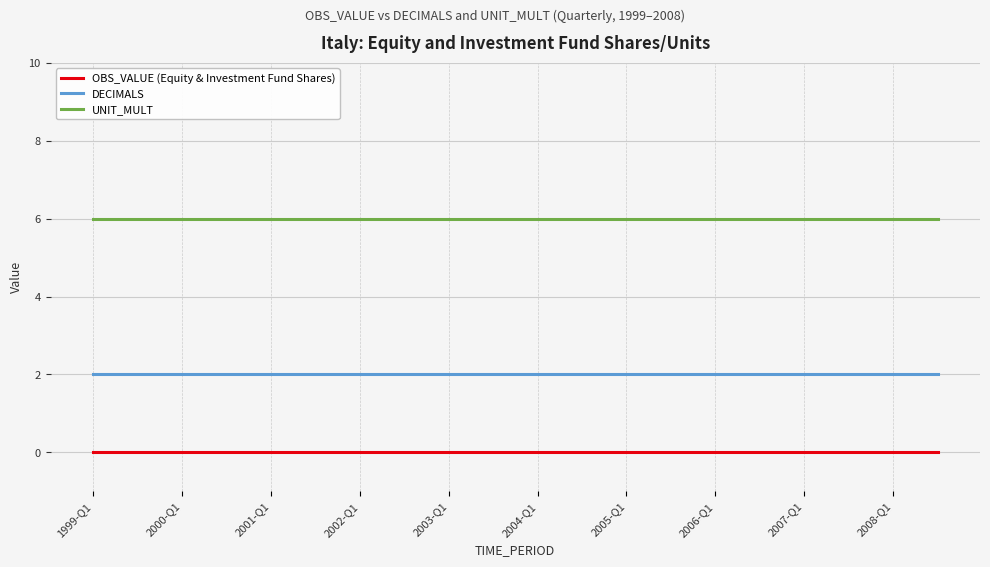

List the series in order of their peak value, lowest first.

OBS_VALUE (Equity & Investment Fund Shares), DECIMALS, UNIT_MULT